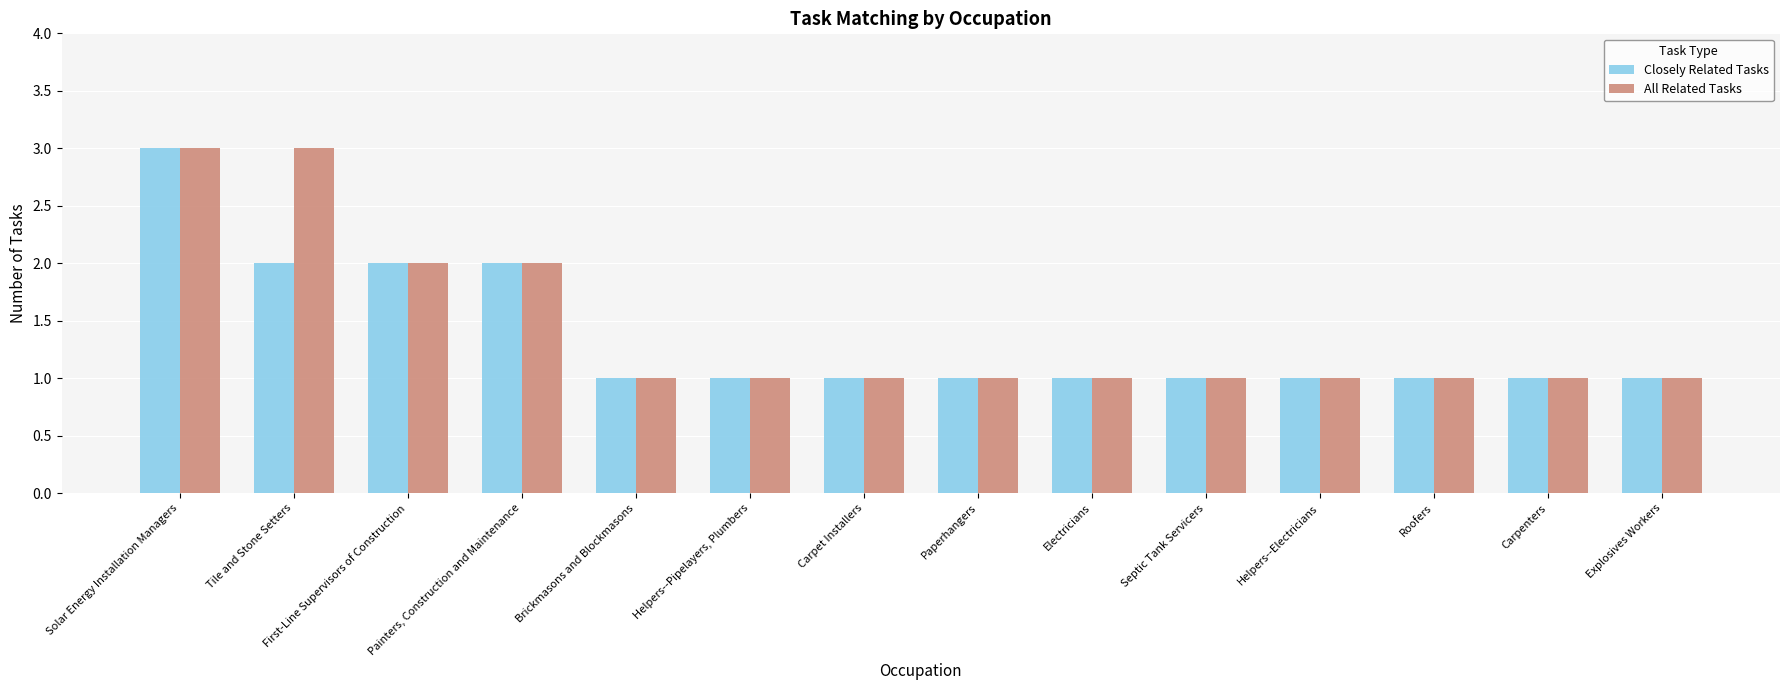

What is the sum of the Closely Related Tasks values at First-Line Supervisors of Construction and Paperhangers?

3